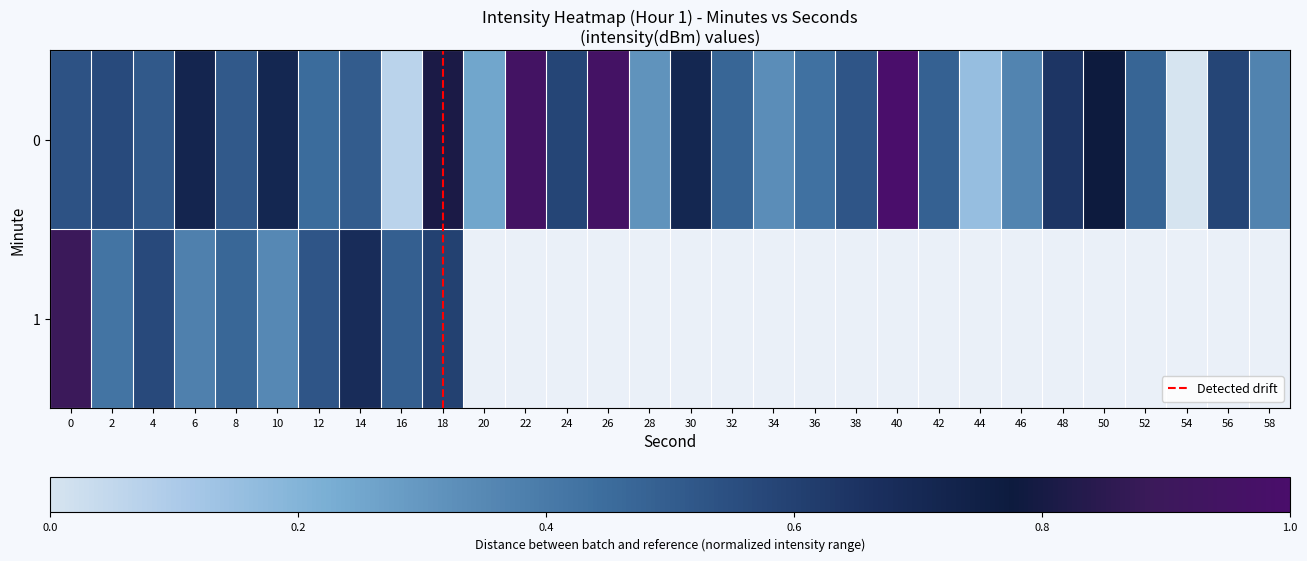

Which category has the lowest value across all series?

54